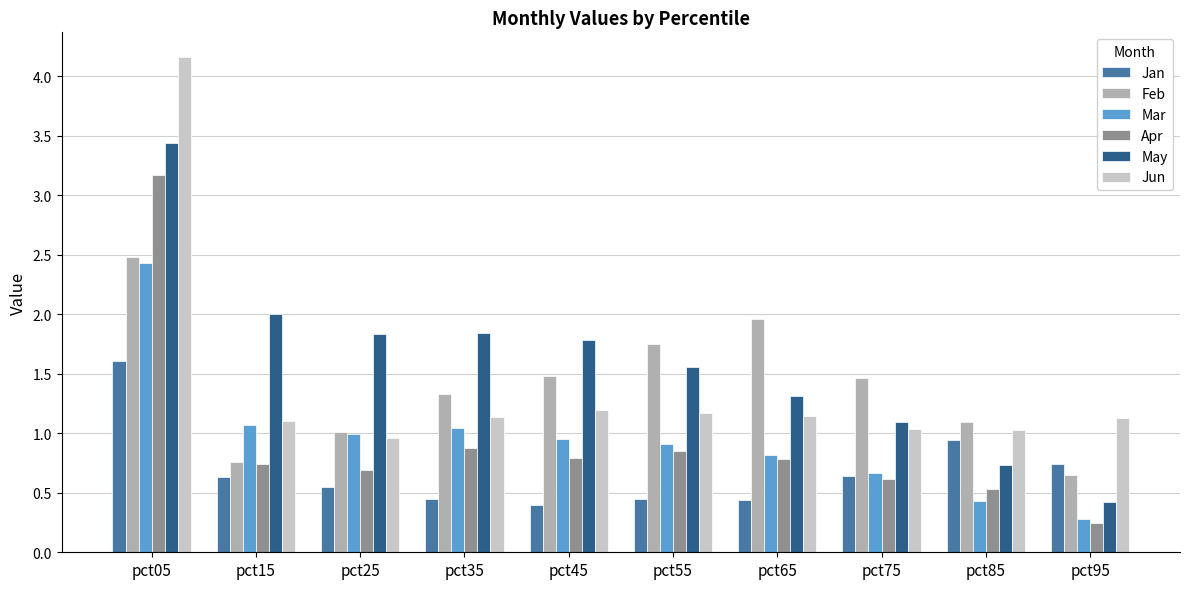

The value of Feb at pct05 is 1.5. True or false?

False